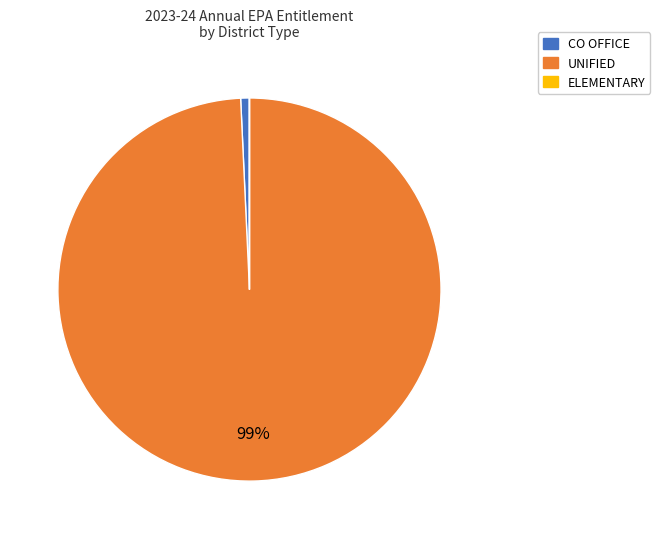

Which has a higher value, UNIFIED or CO OFFICE?

UNIFIED